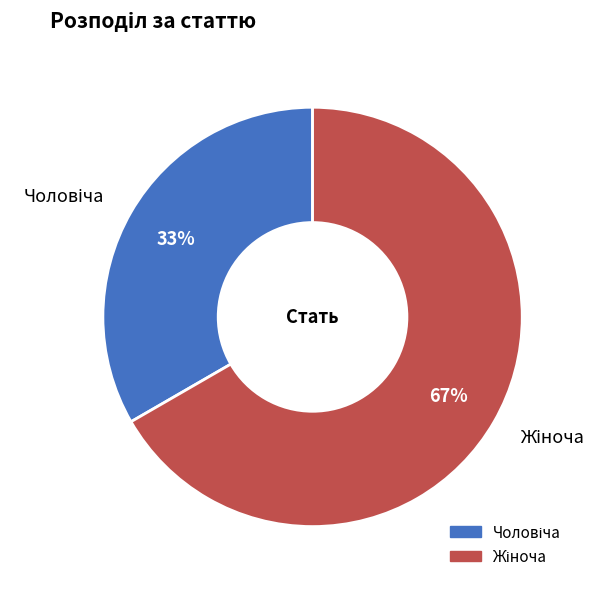

How many segments does this pie chart have?

2